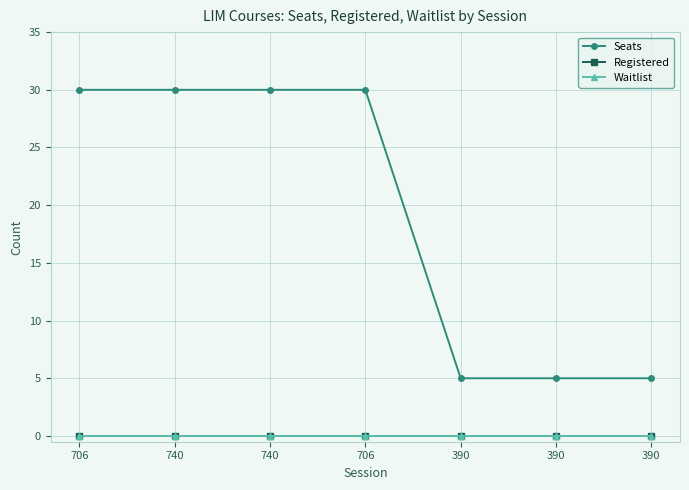

What is the label of the 3rd point from the left?

740